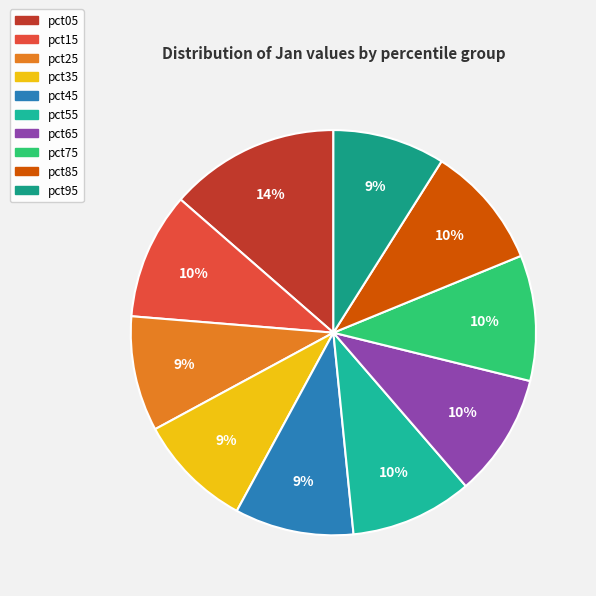

What portion of the pie excludes pct65?

90.2%